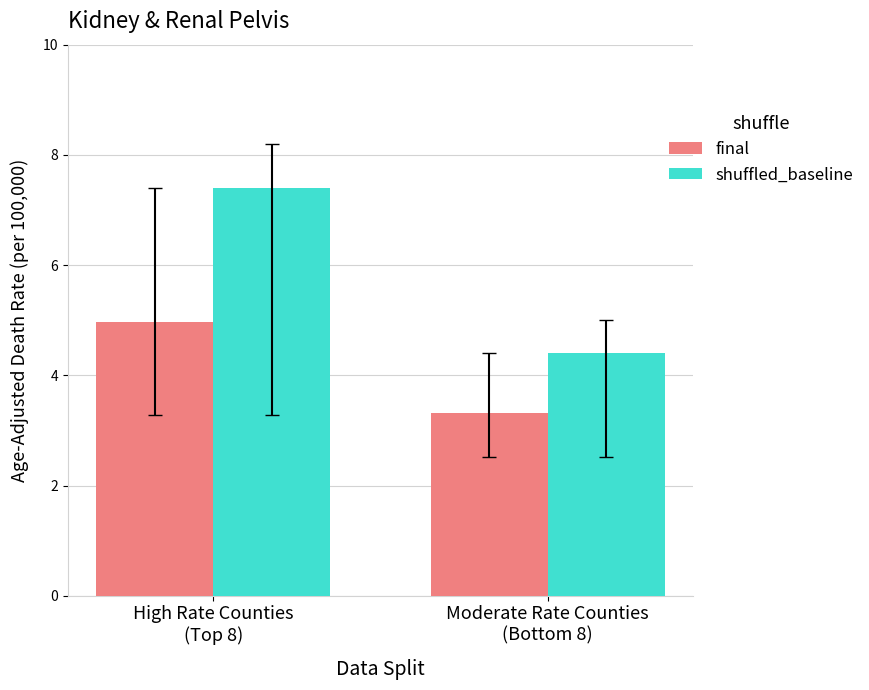

How many series are shown in this chart?

2